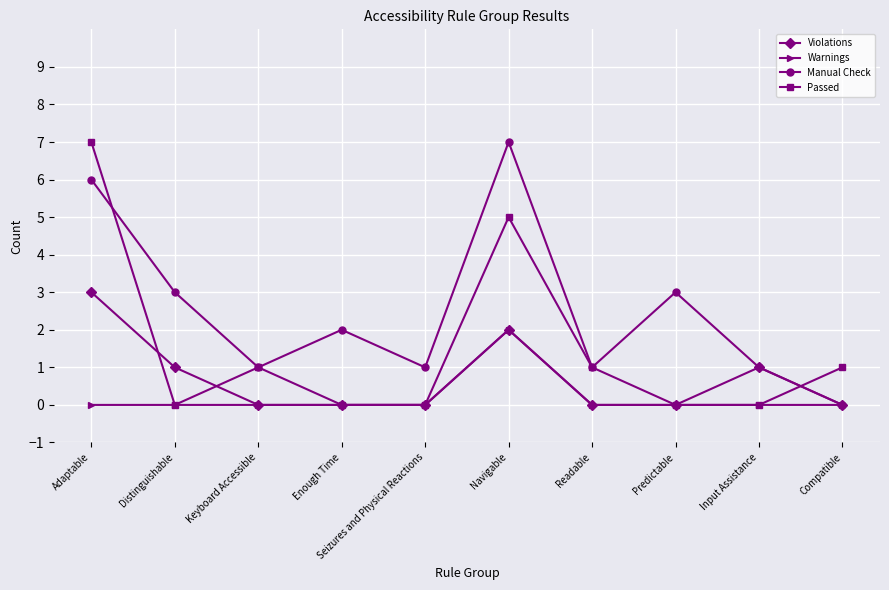

Rank the series by their average value, from highest to lowest.

Manual Check, Passed, Violations, Warnings